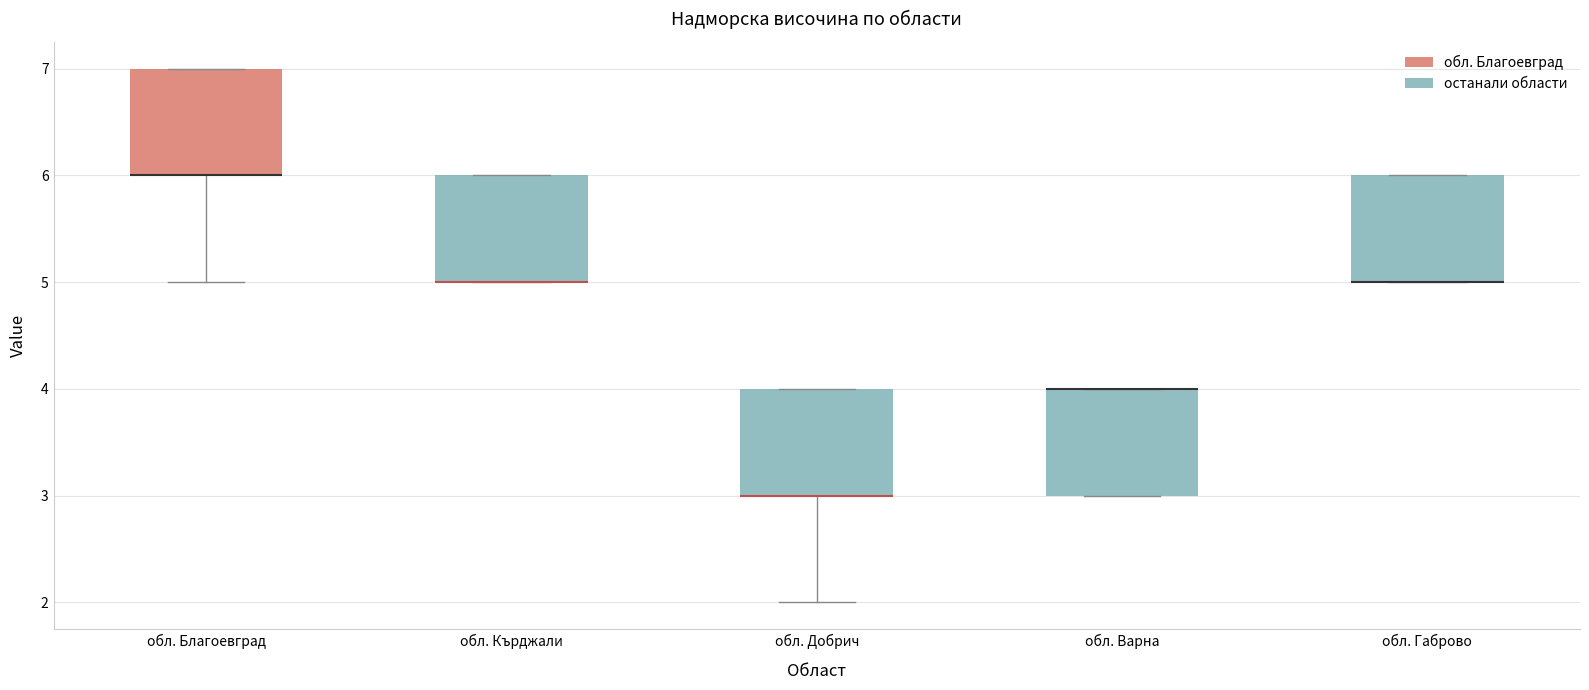

Reading left to right, read every box against the y-axis: the position of its median line, the range the box covers, and the ends of its whiskers. The values are not printed on the chart, so give them approximately, as read against the axis.

обл. Благоевград: median 6 (drawn on the box's lower edge), box 6 to 7, whiskers 5 to 7
обл. Кърджали: median 5 (drawn on the box's lower edge), box 5 to 6, whiskers 5 to 6
обл. Добрич: median 3 (drawn on the box's lower edge), box 3 to 4, whiskers 2 to 4
обл. Варна: median 4 (drawn on the box's upper edge), box 3 to 4, whiskers 3 to 4
обл. Габрово: median 5 (drawn on the box's lower edge), box 5 to 6, whiskers 5 to 6